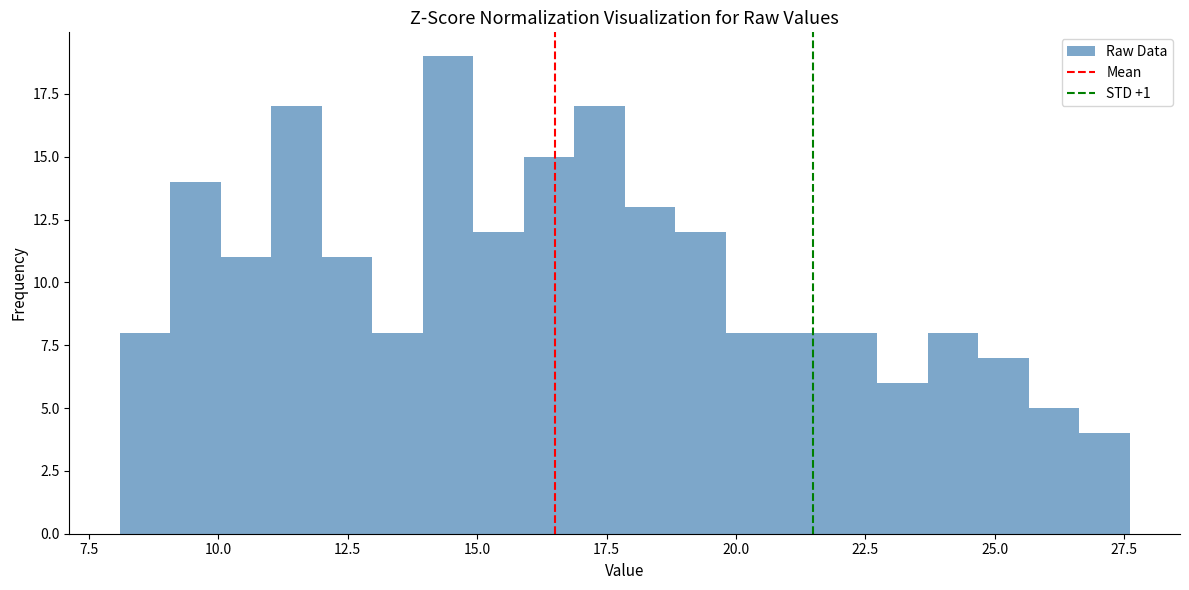

Around what value on the x-axis is the tallest bar? Give the approximate position of its centre, as read against the axis.

14.5